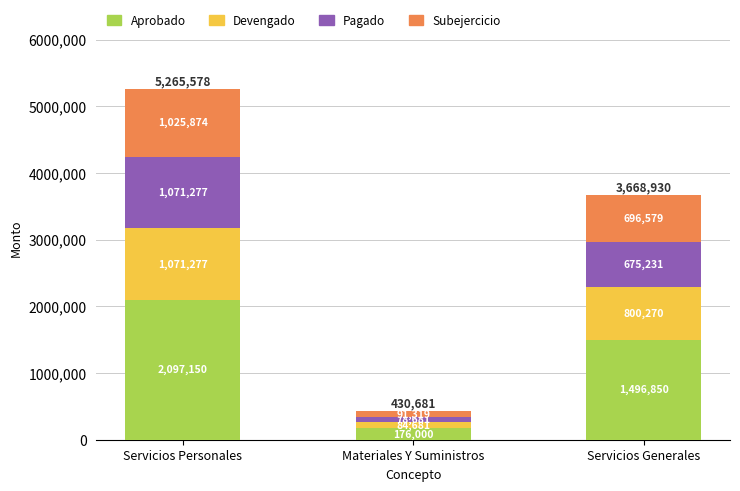

Is it true that Aprobado equals 3704799.3 at Servicios Personales?

False